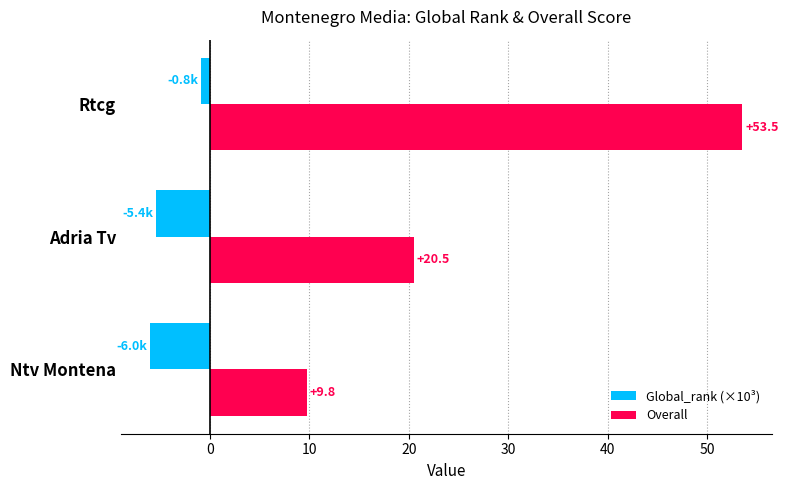

At which category is the sum across all series the highest?

Rtcg